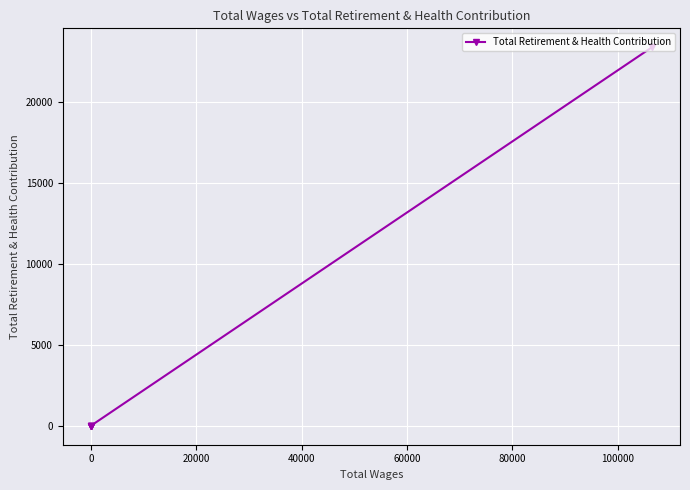

The value at 0 is 0. True or false?

True